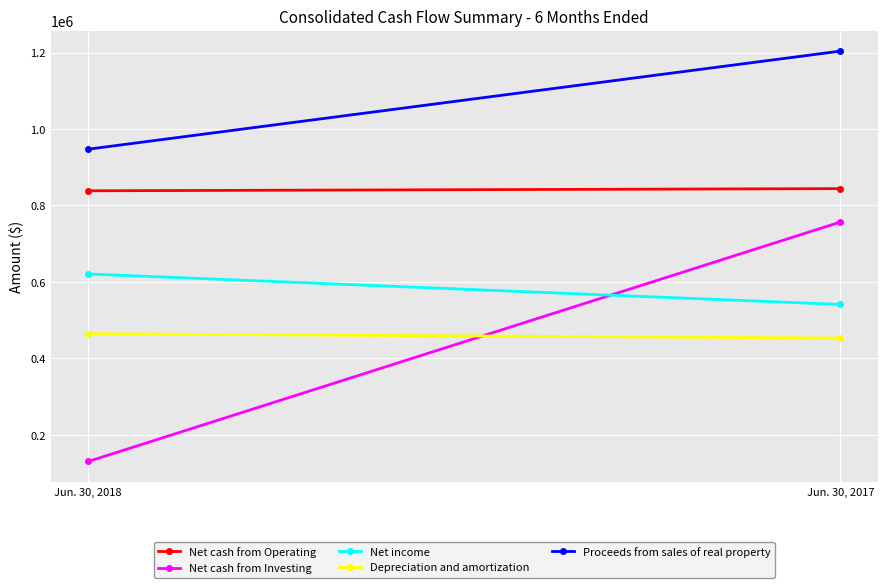

Which series has the largest range (max minus min)?

Net cash from Investing